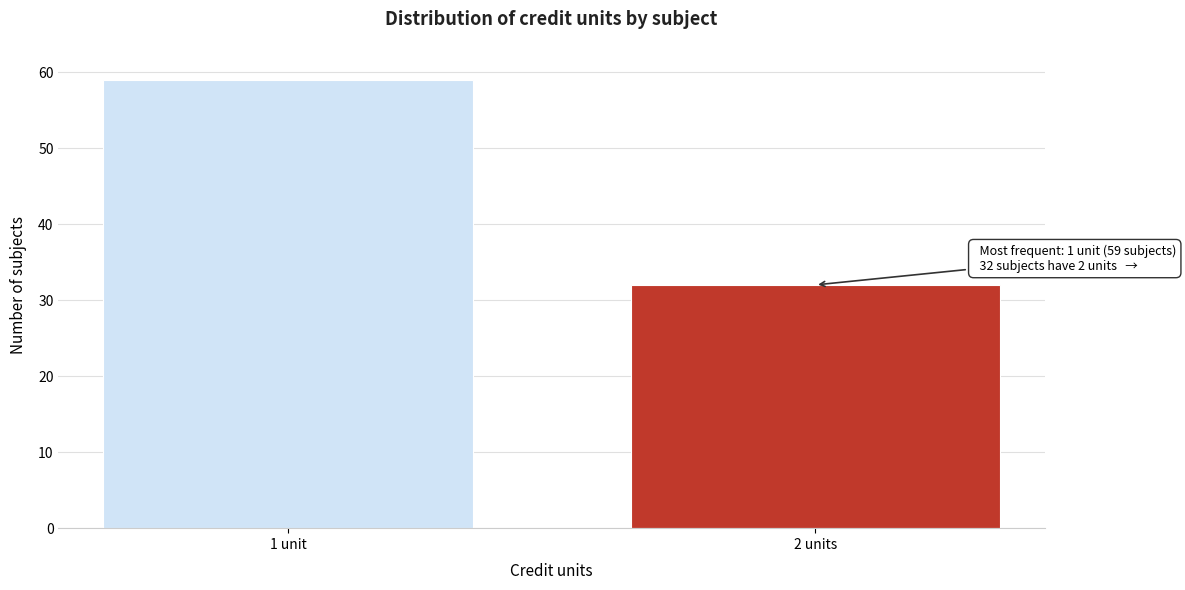

Reading left to right, list all the values displayed in this chart.

59	32